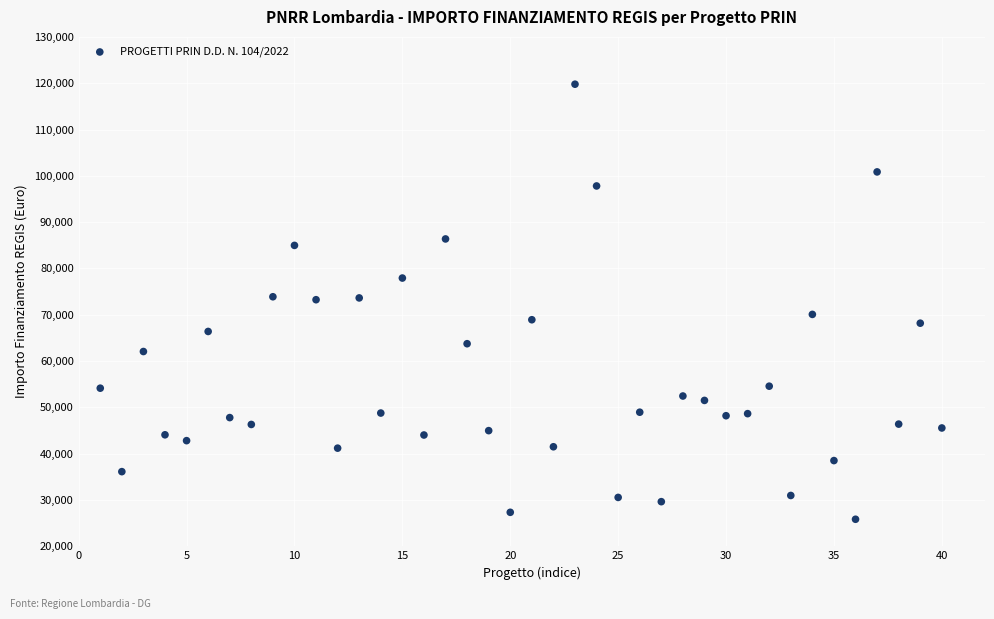

What is the range of Y values (max minus min)?

93941.0